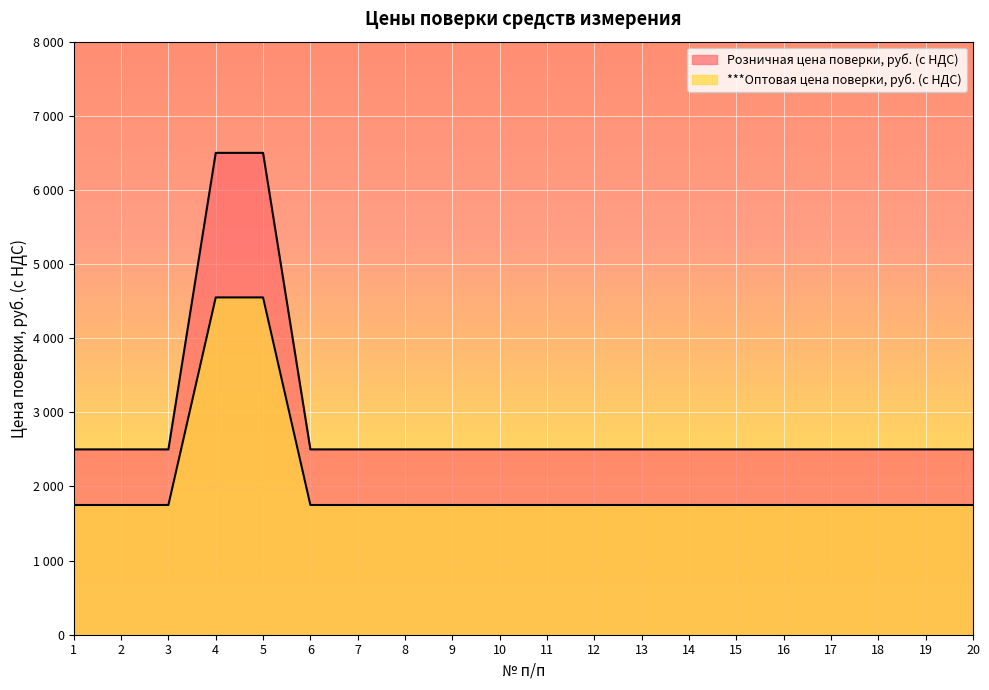

What are all the series names shown in the legend?

Розничная цена поверки, руб. (с НДС), ***Оптовая цена поверки, руб. (с НДС)